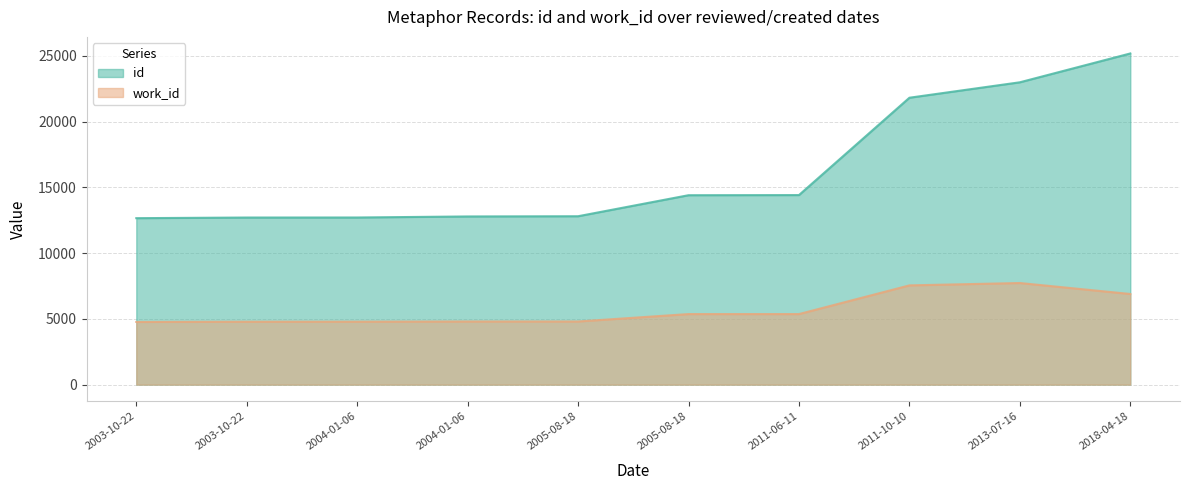

Which series changed the most between 2011-10-10 and 2018-04-18?

id